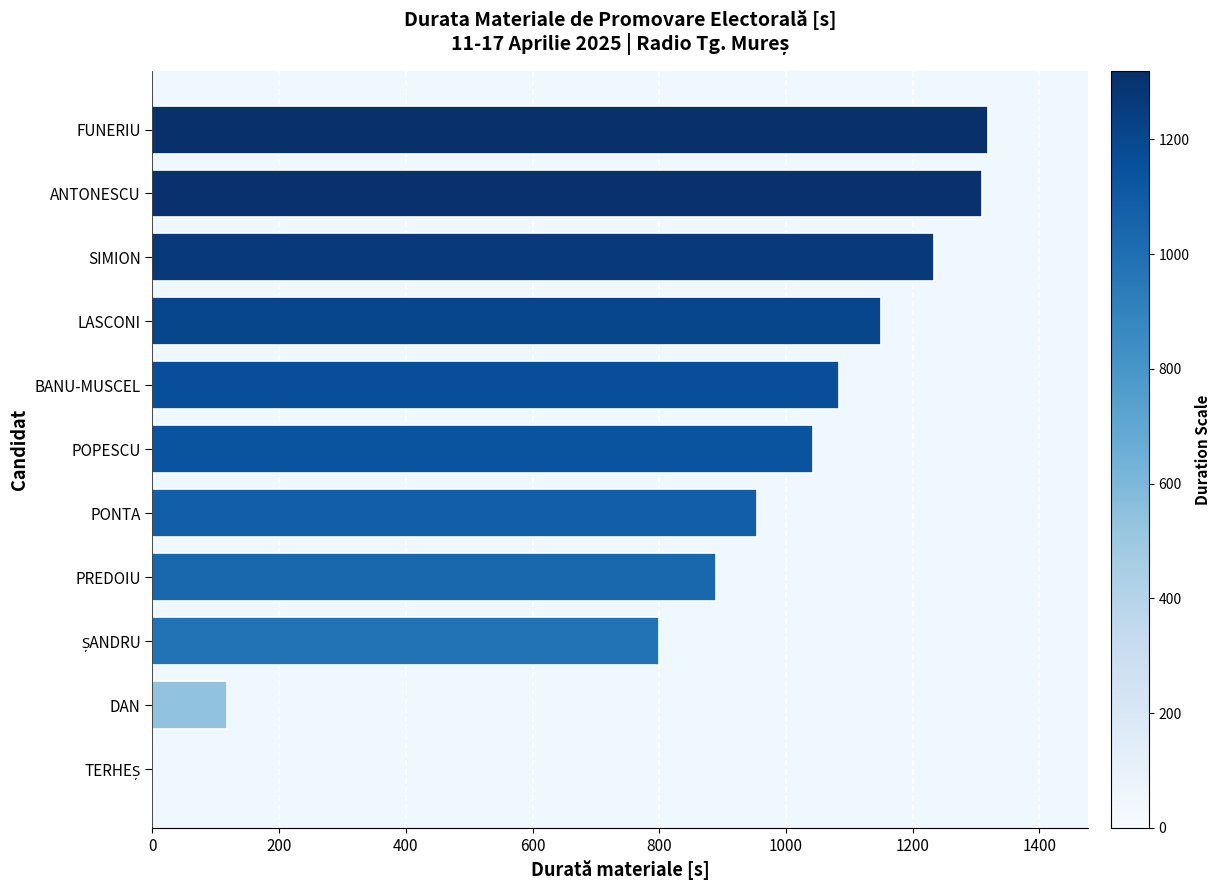

Approximately how many times larger is the value at ANTONESCU compared to PREDOIU?

1.5